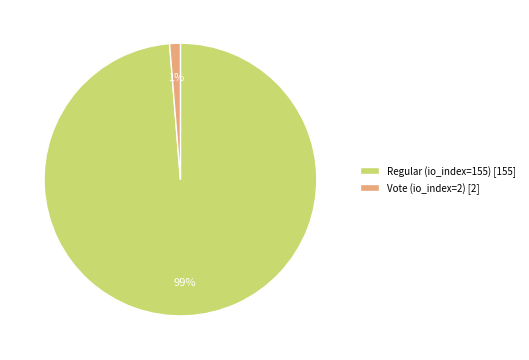

What is the smallest slice in the pie chart?

Vote (io_index=2)